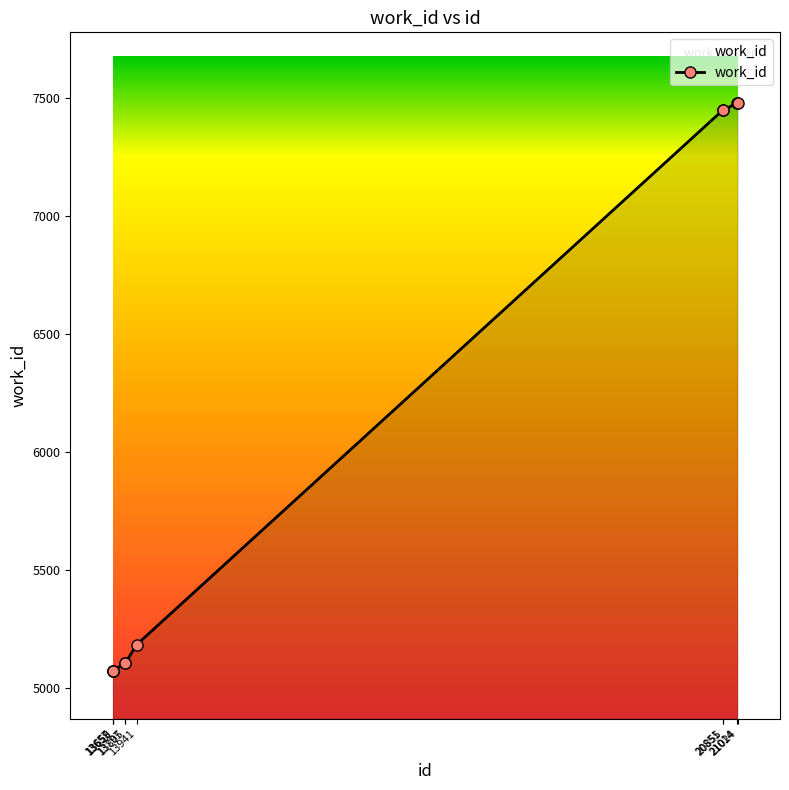

True or false: the data shows 5106 at 13797.

True